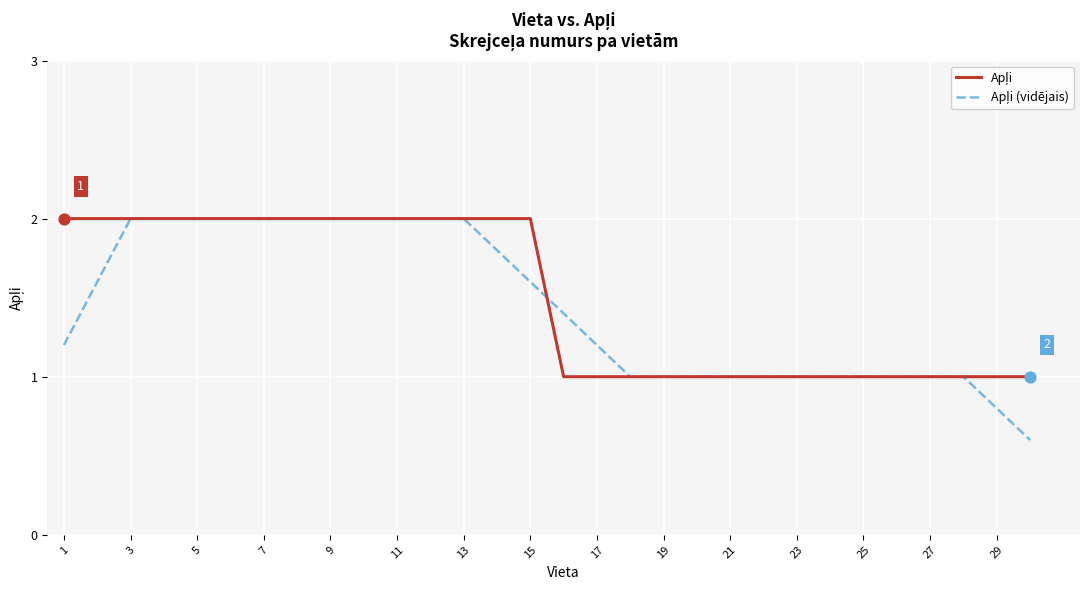

Which series has the largest total across all categories?

Apļi